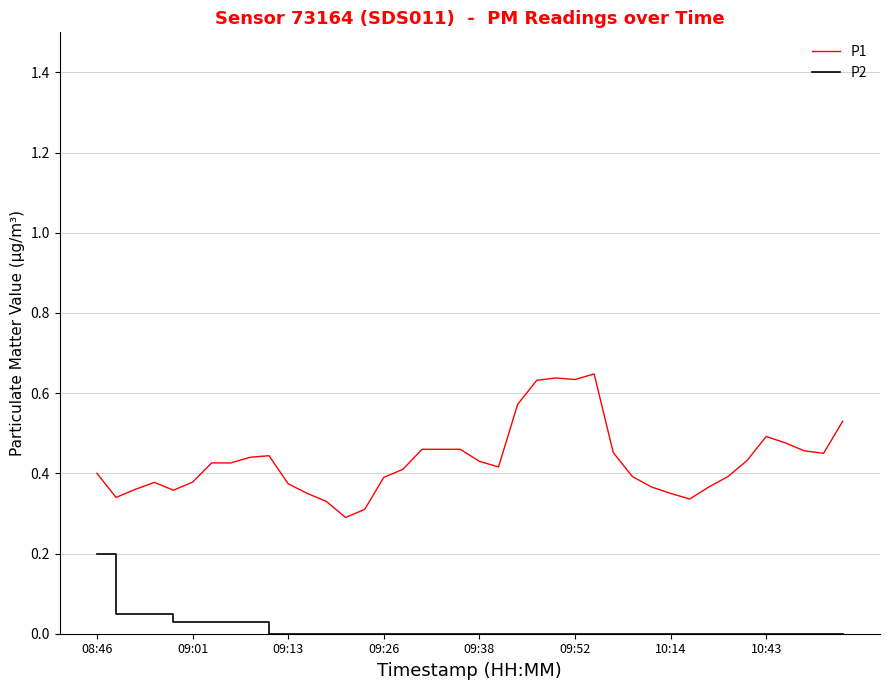

What is the difference between the maximum and minimum values in the P2 series?

0.2